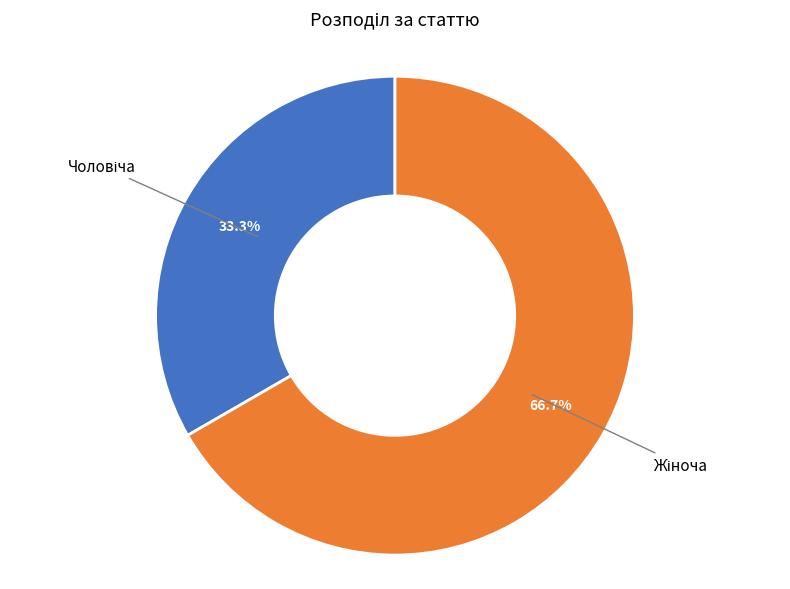

Count the number of slices in the pie.

2